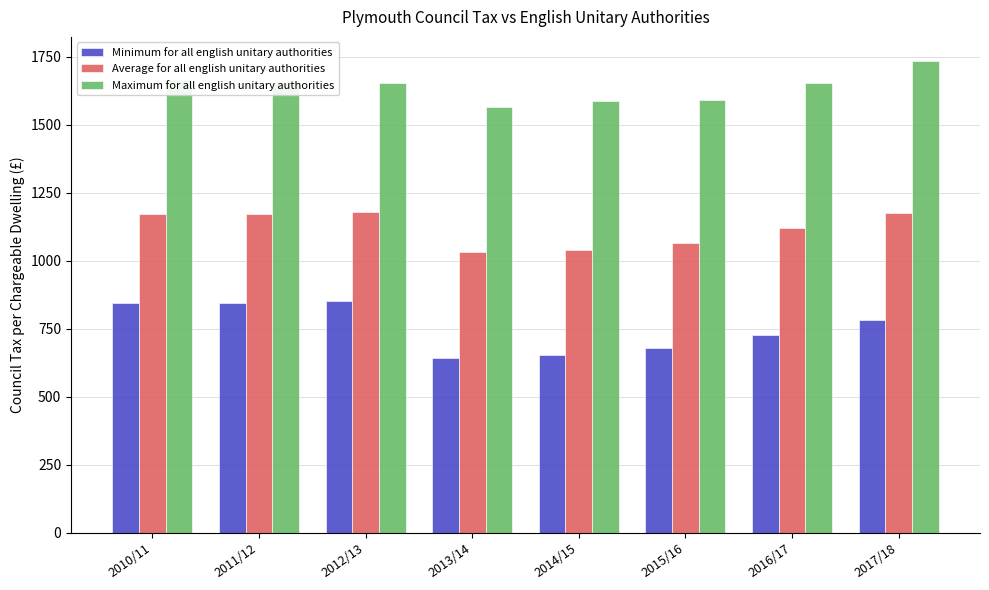

What is the difference between the second highest and second lowest values in the Average for all english unitary authorities series?

135